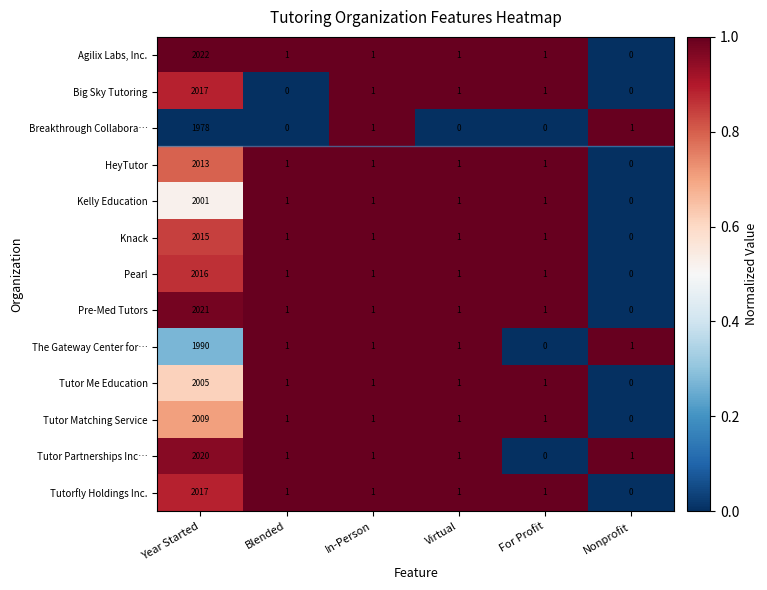

True or false: Tutor Partnerships Inc… has a value of 1 at Virtual.

True